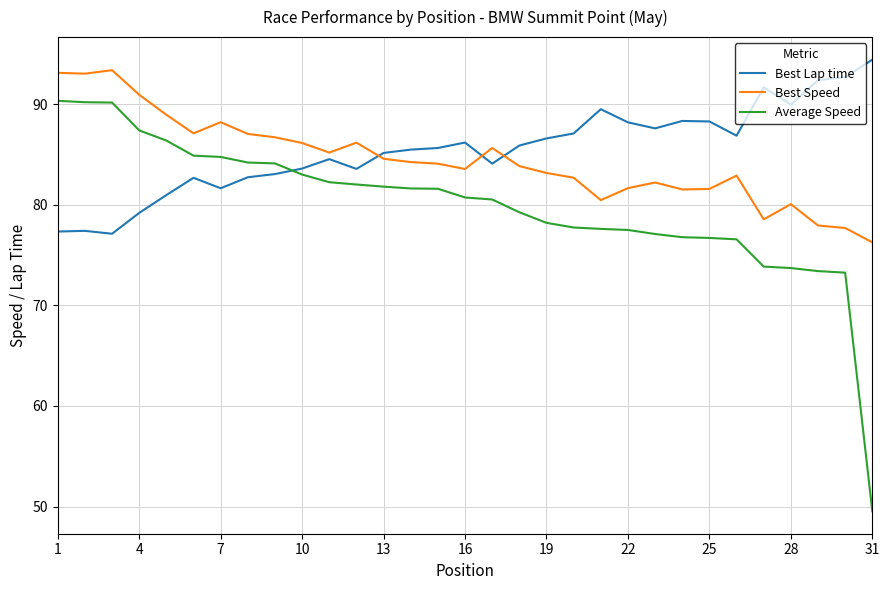

Rank the series by their average value, from lowest to highest.

Average Speed, Best Speed, Best Lap time